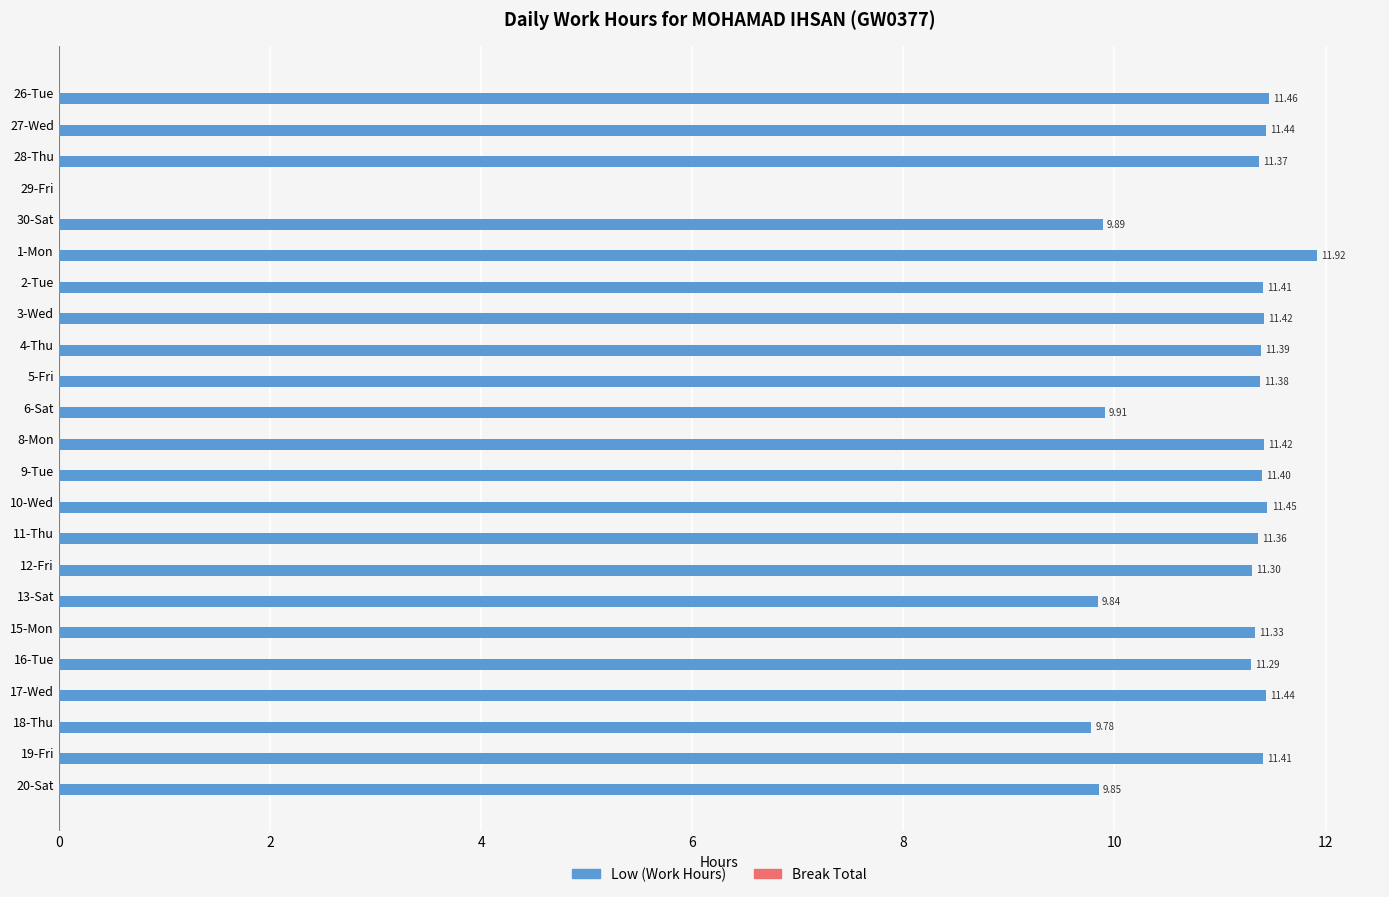

What is the change in value from 1-Mon to 15-Mon?

-0.6